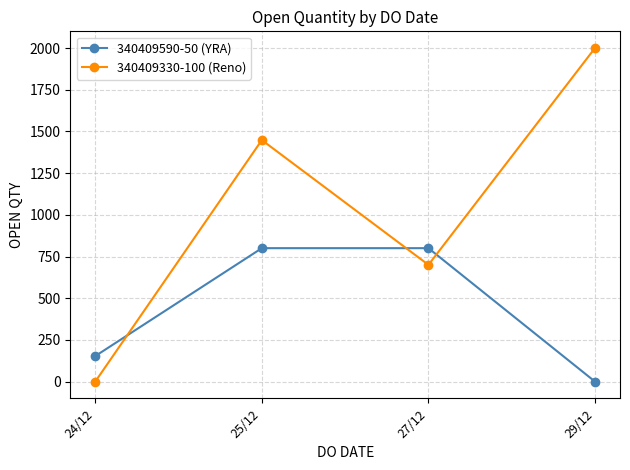

At which label does 340409590-50 (YRA) reach its minimum?

29/12